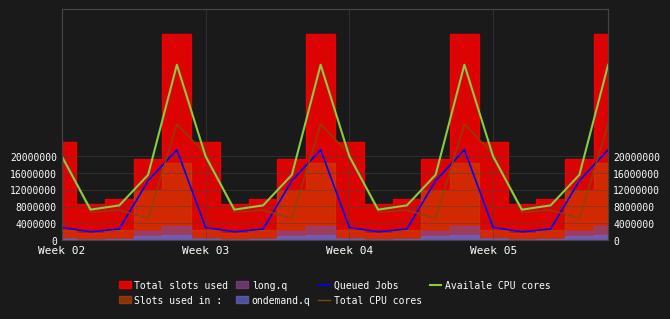

Which has a higher value, 18 or 5?

18